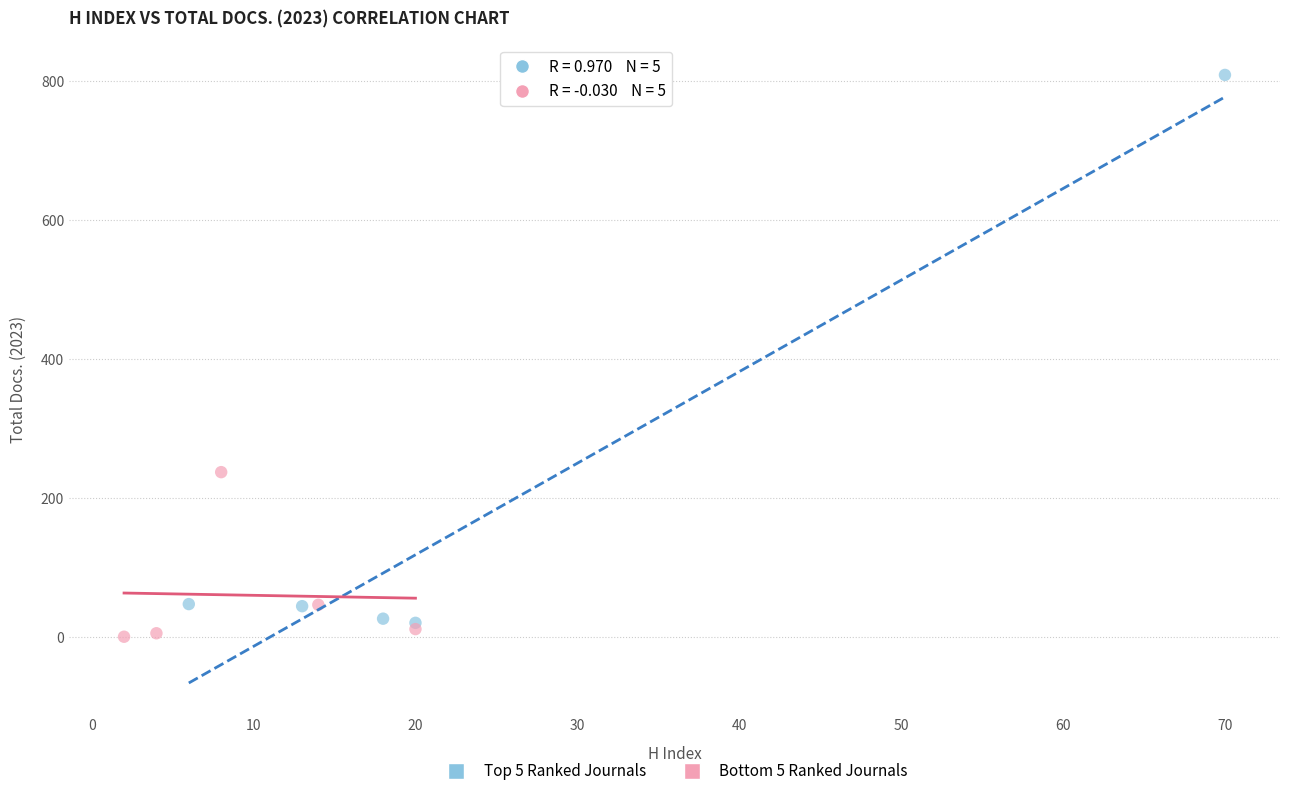

Which series has the largest Y range (max minus min)?

Top 5 Ranked Journals